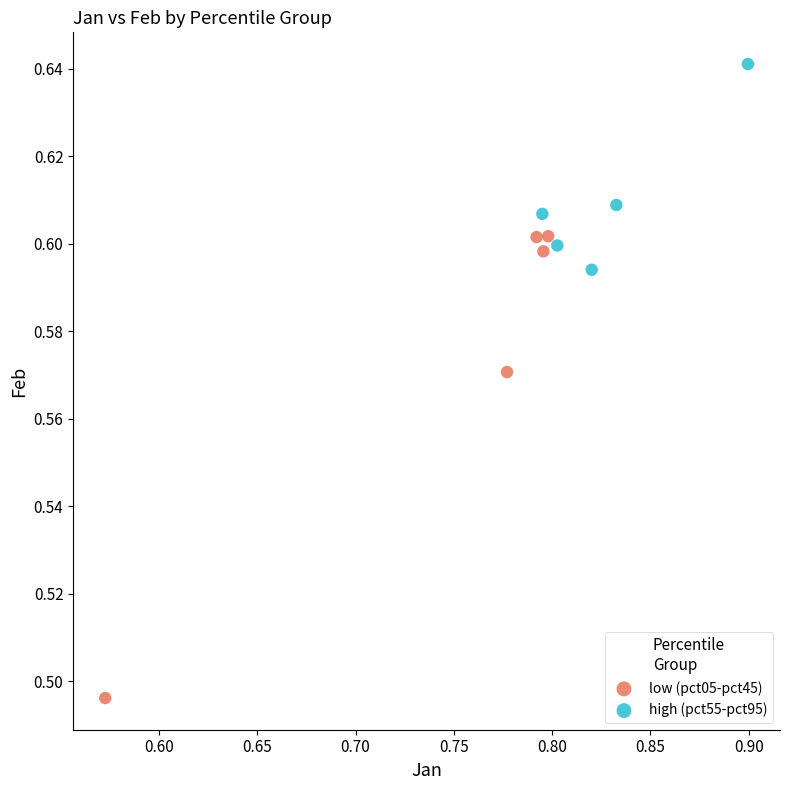

Which series has the widest spread of Y values?

low (pct05-pct45)